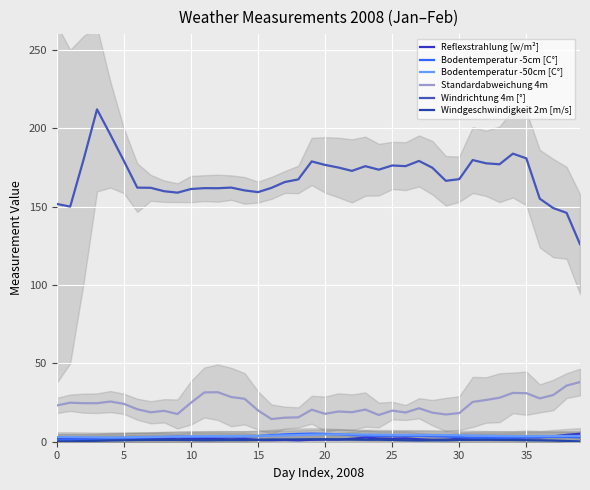

True or false: Windrichtung 4m [°] and Bodentemperatur -5cm [C°] cross at least once.

False